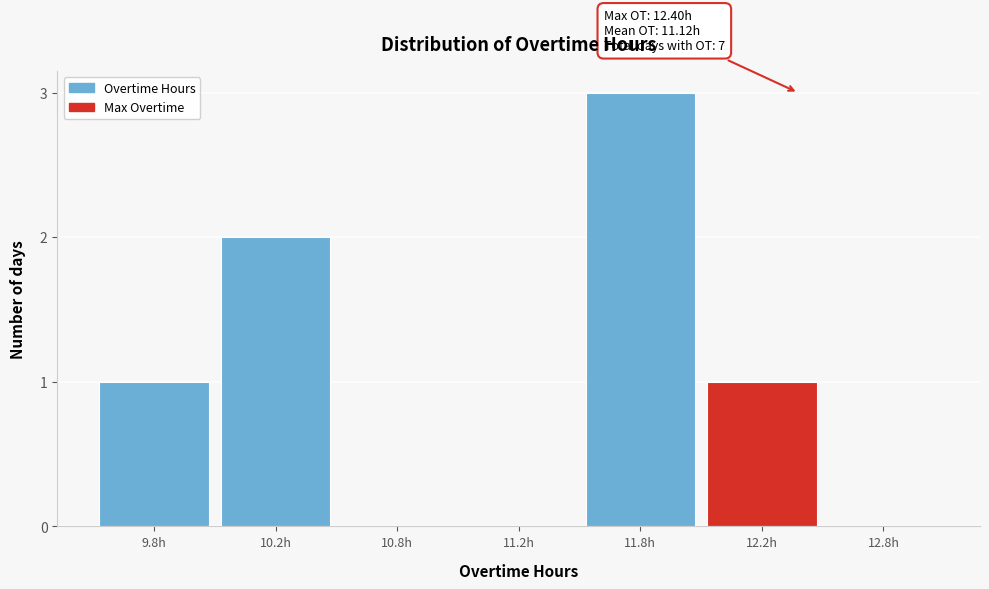

Reading right to left, extract all data points from this chart.

12.8h=0	12.2h=1	11.8h=3	11.2h=0	10.8h=0	10.2h=2	9.8h=1